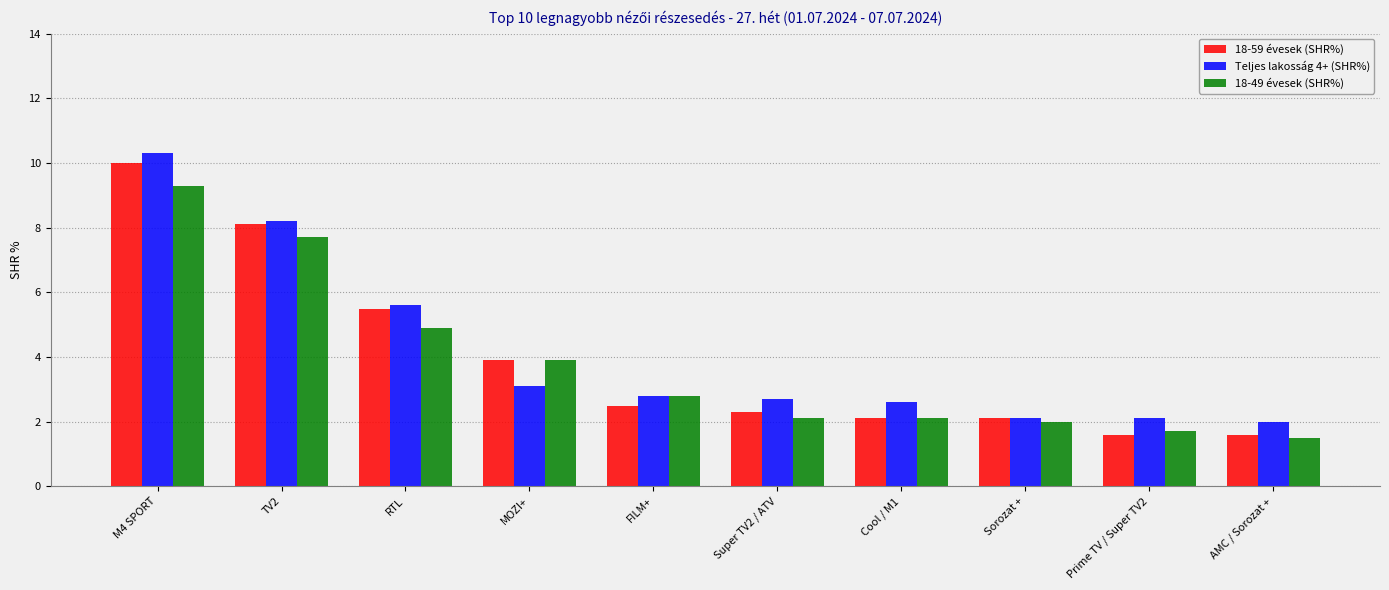

What is the total value across all series at AMC / Sorozat +?

5.1